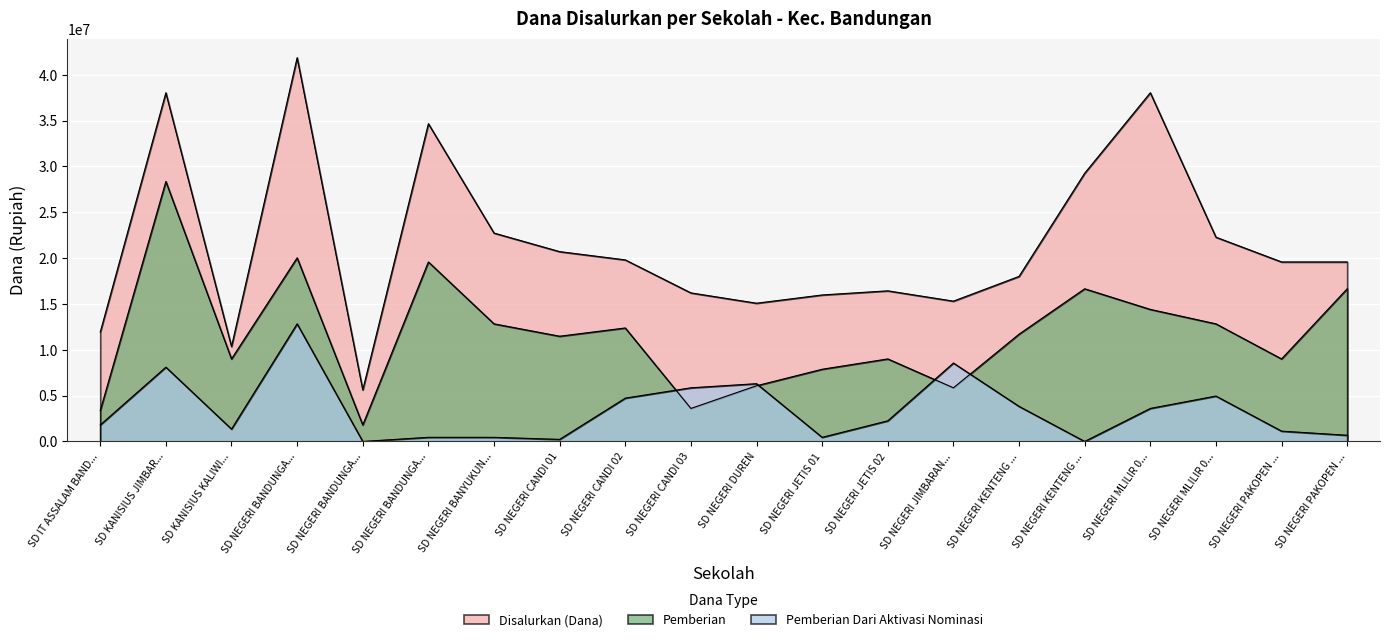

How many lines are shown in the chart?

3